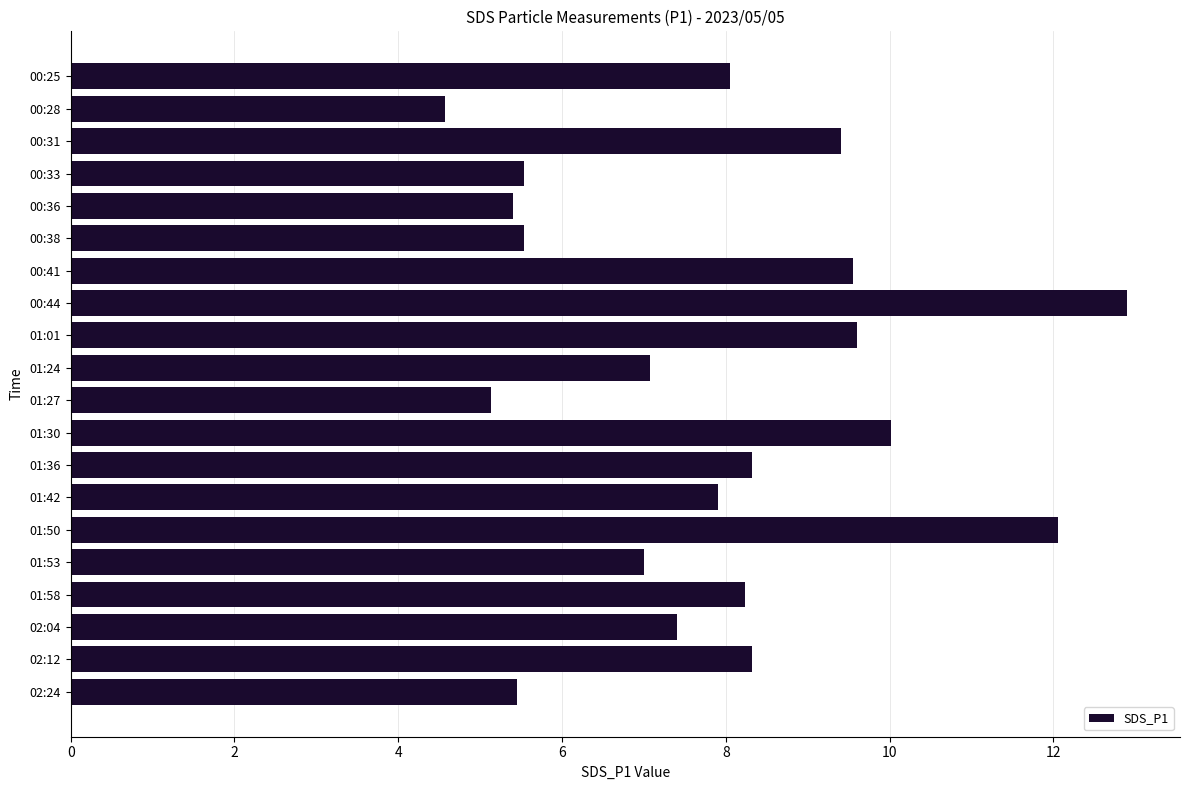

What is the change in value from 00:44 to 01:27?

-7.8